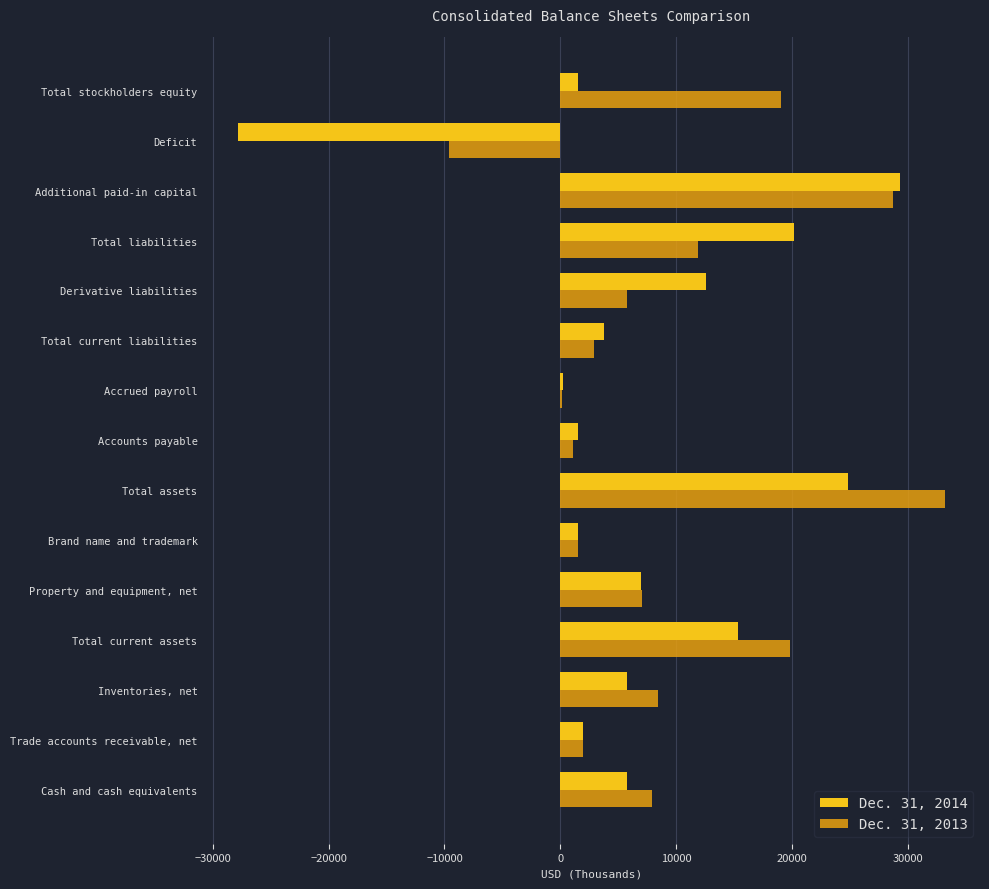

How many distinct data groups are displayed?

2